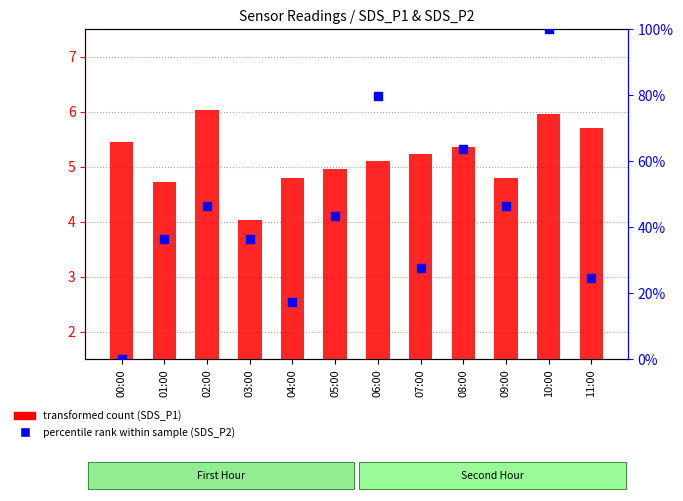

Is the value of SDS_P1 (transformed count) at 06:00 greater than the value of SDS_P2 (percentile rank within sample) at 02:00?

No